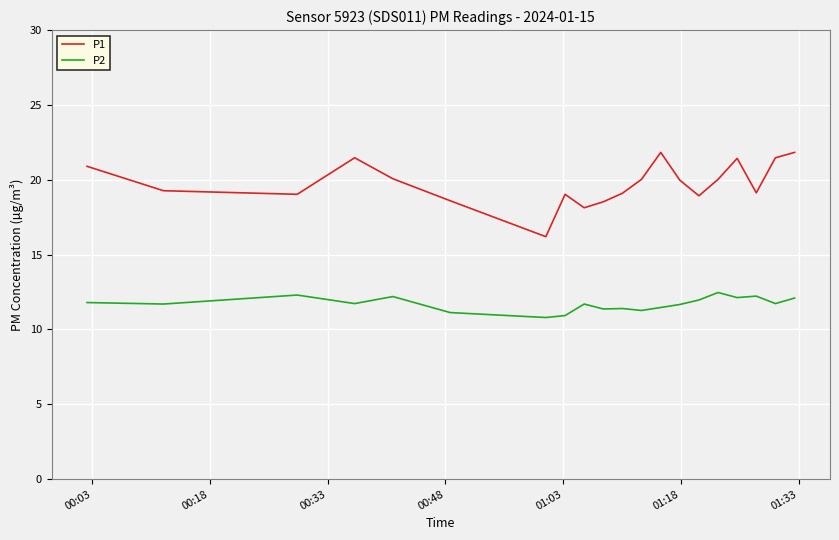

True or false: P2 and P1 intersect in this chart.

False